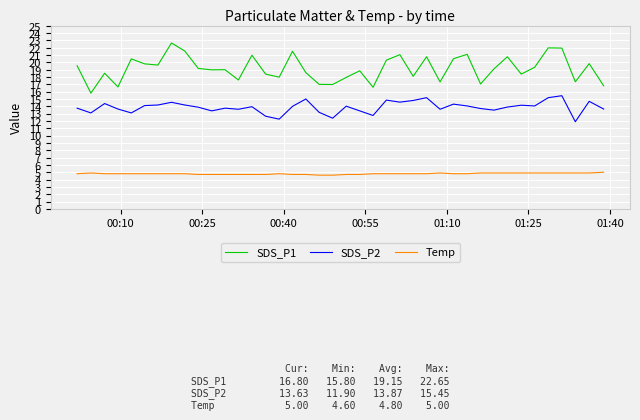

Which series has the largest range (max minus min)?

SDS_P1